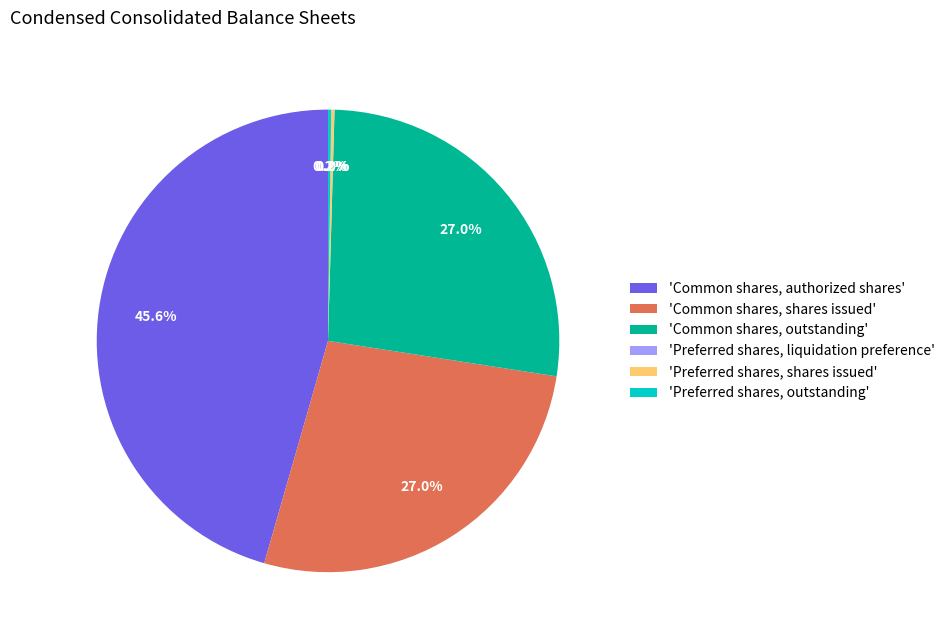

What is the largest slice in the pie chart?

'Common shares, authorized shares'